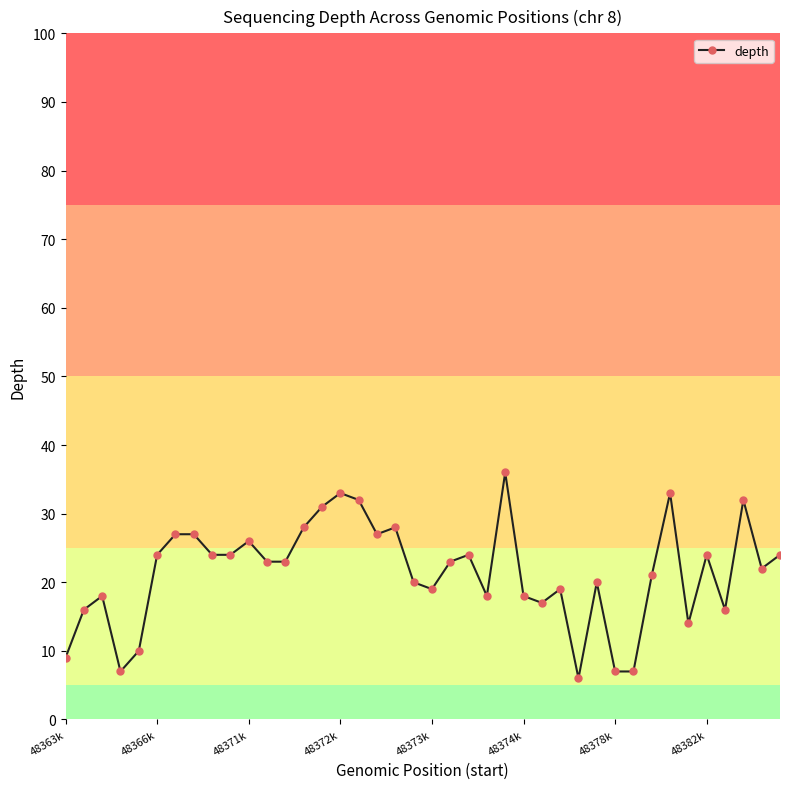

What is the value of the 30th point from the left?

20